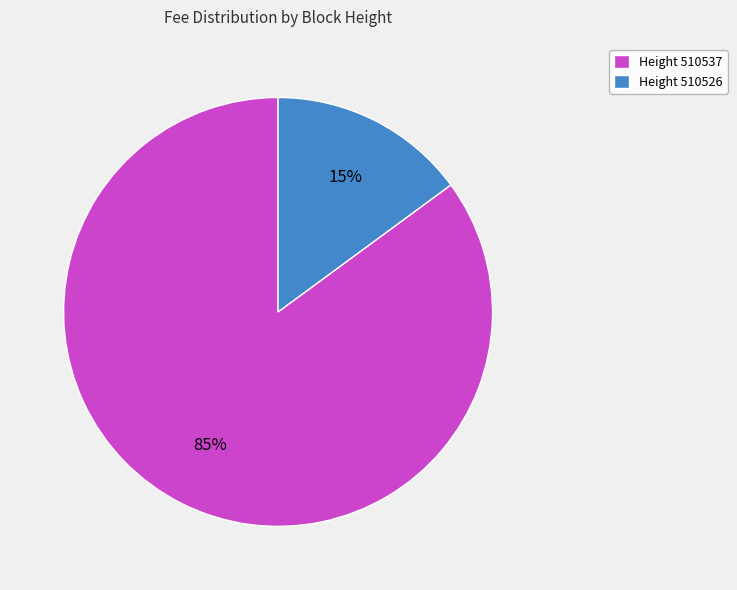

Combined, do Height 510526 and Height 510537 account for over 50%?

Yes